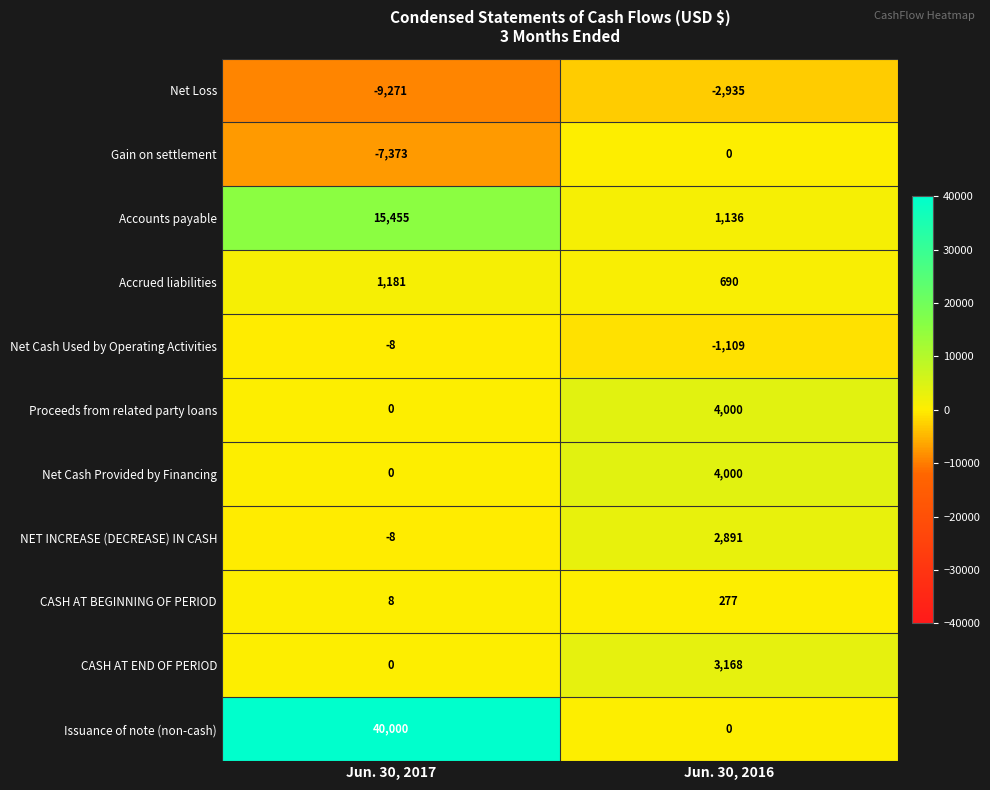

What is the total value across all series at Jun. 30, 2017?

39984